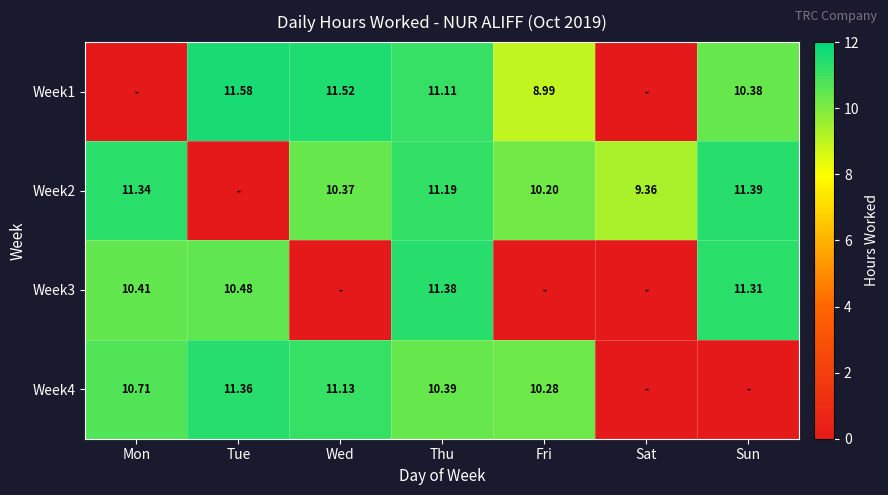

Between Wed and Sat, which series saw the biggest shift?

Week1